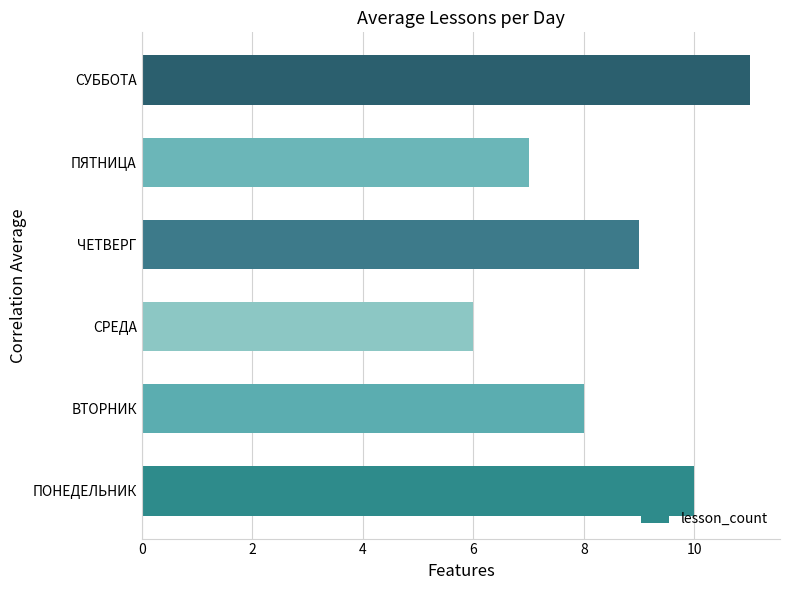

Reading bottom to top, list all the values displayed in this chart.

10	8	6	9	7	11